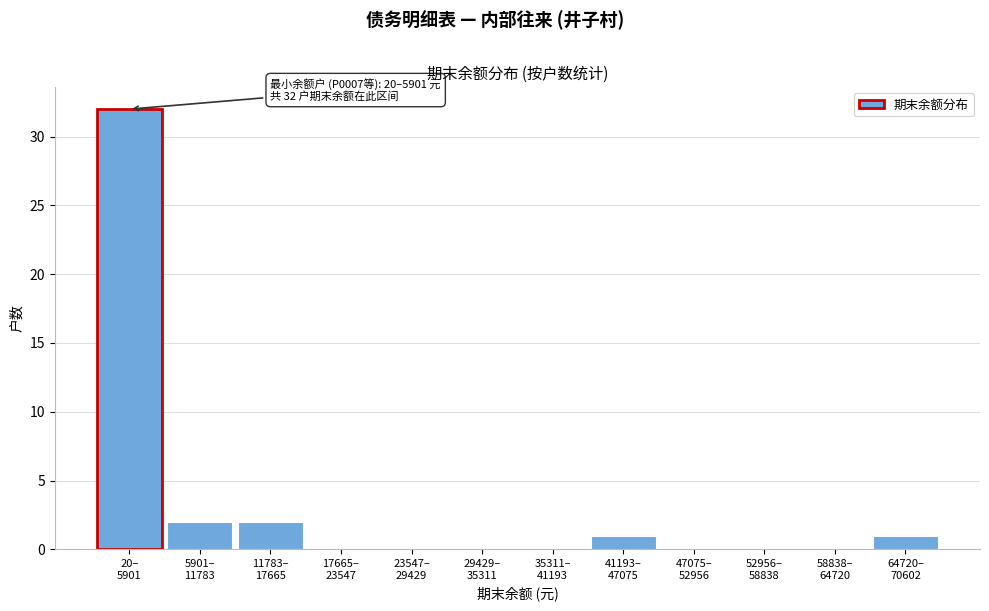

What is the maximum value shown in the chart?

32